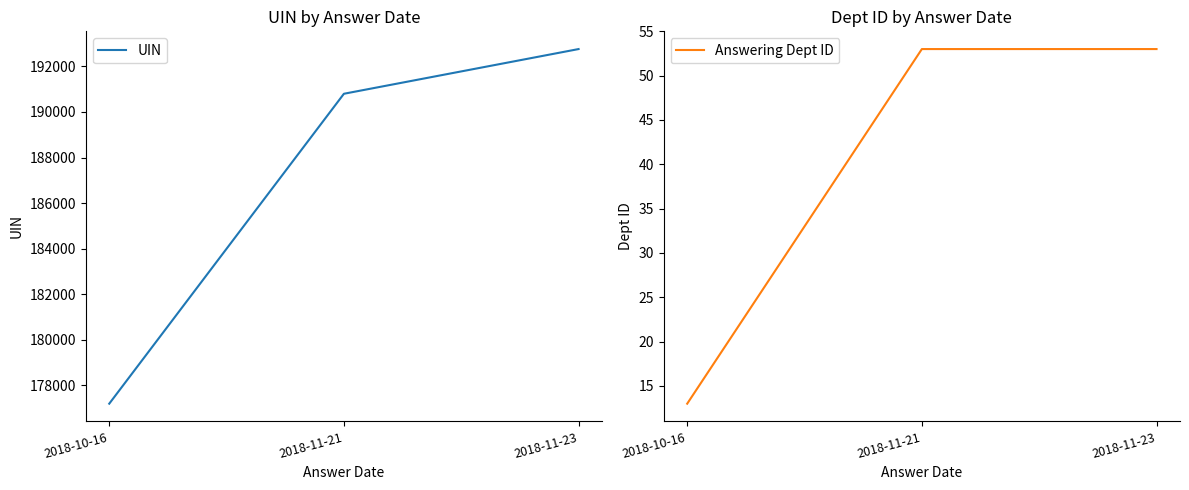

Which series has the widest spread of values?

UIN